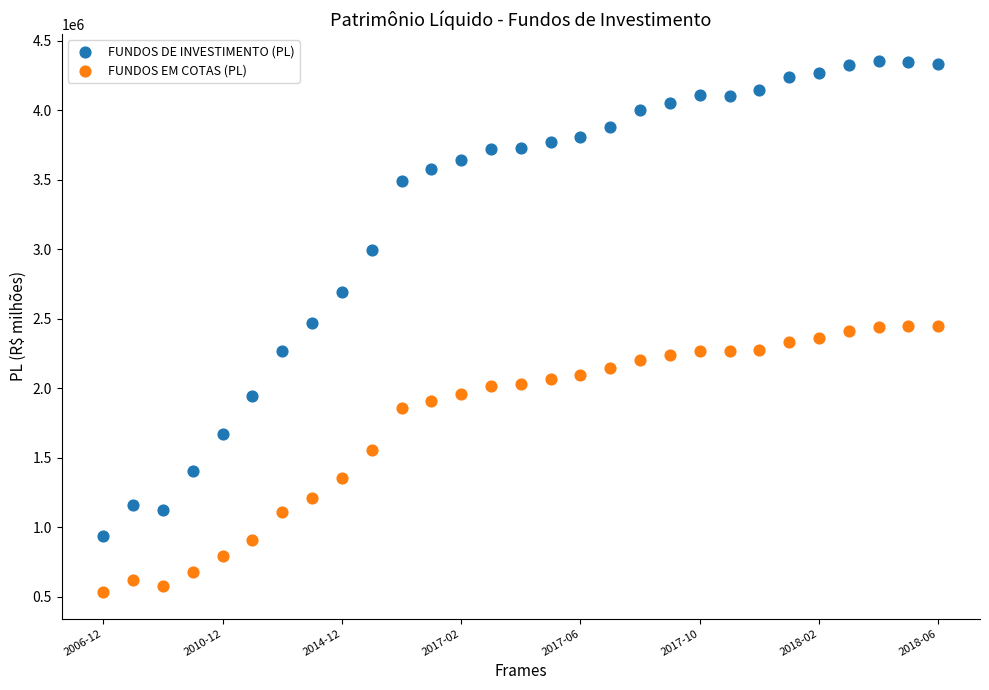

What are all the series names shown in the legend?

FUNDOS DE INVESTIMENTO (PL), FUNDOS EM COTAS (PL)